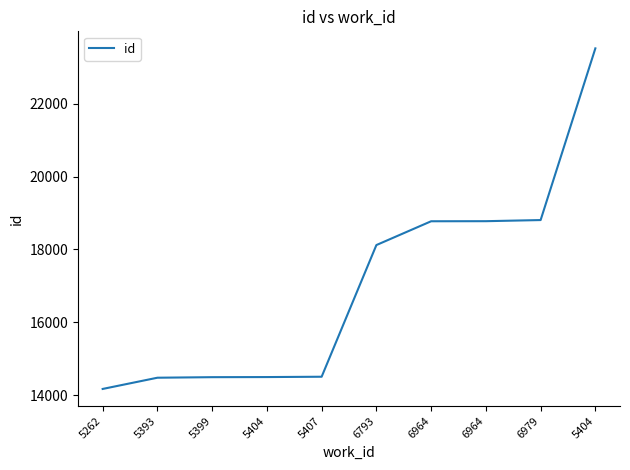

Does the chart display data point markers on the line(s)?

No